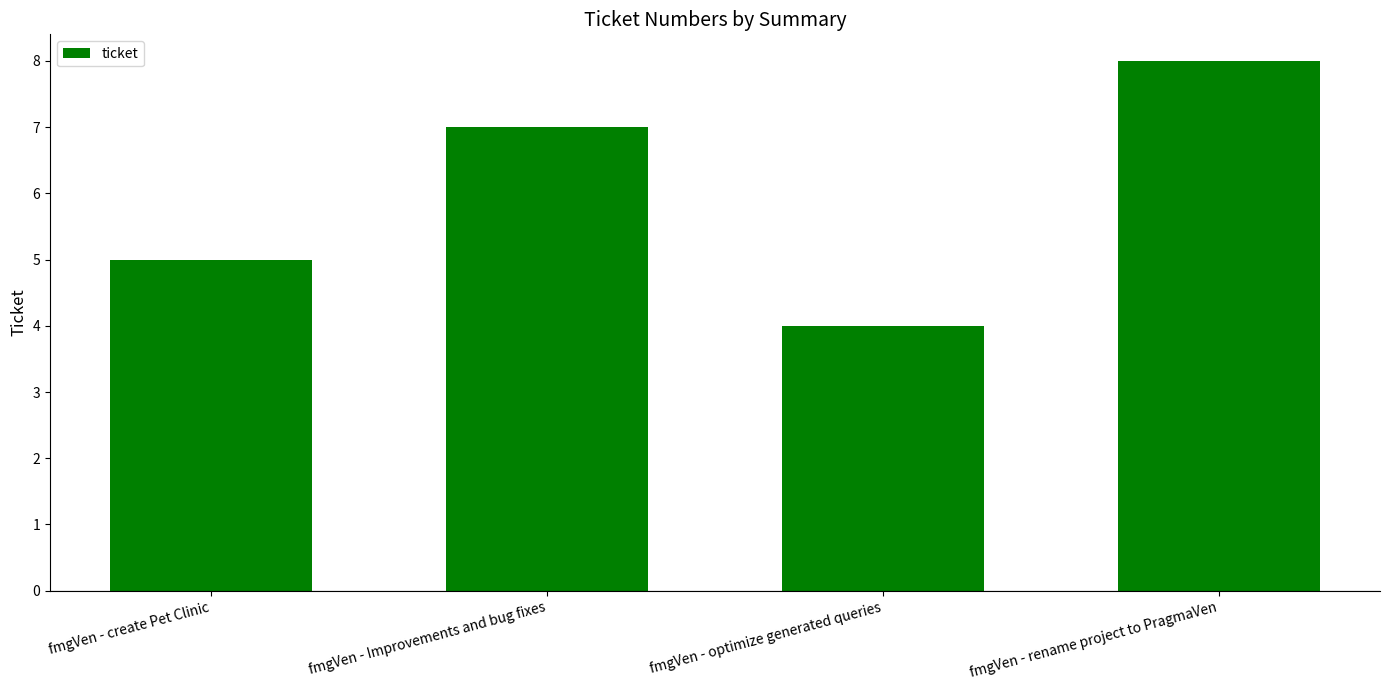

What is the smallest value displayed?

4